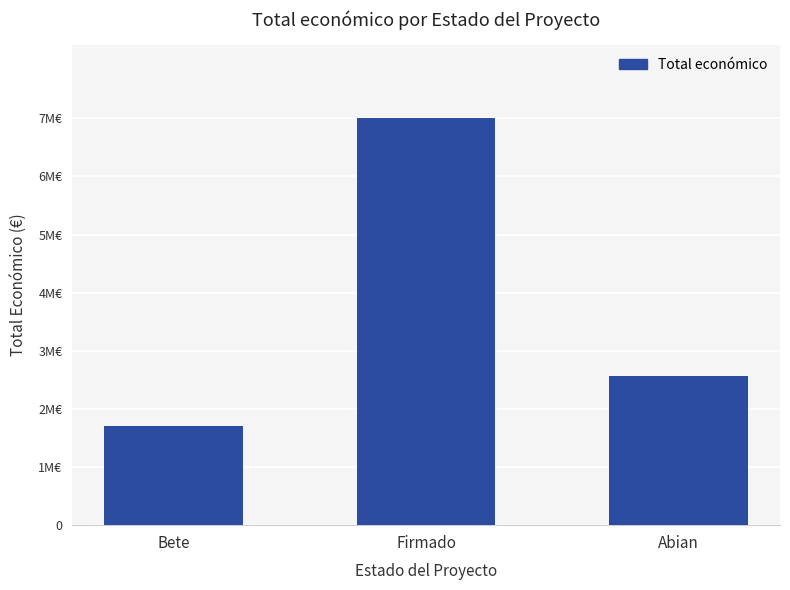

What is the average value?

3756139